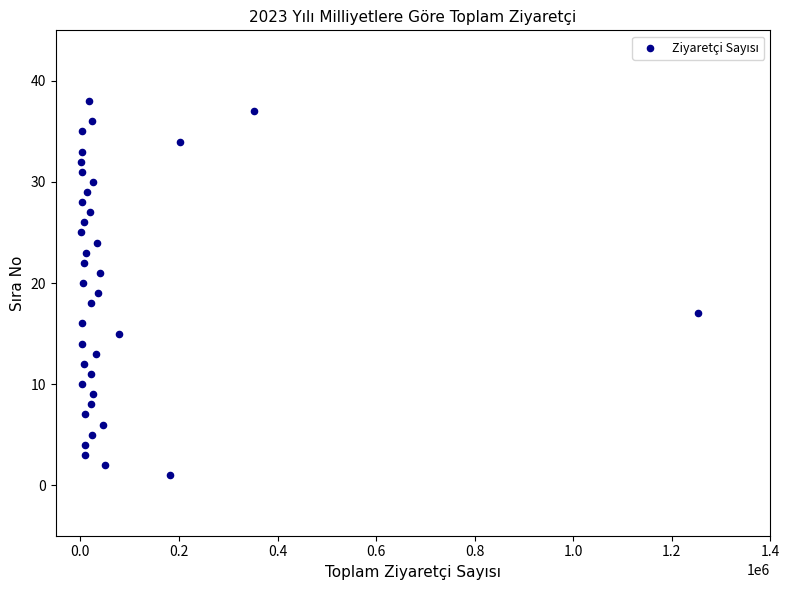

What is the range of X values (max minus min)?

1253193